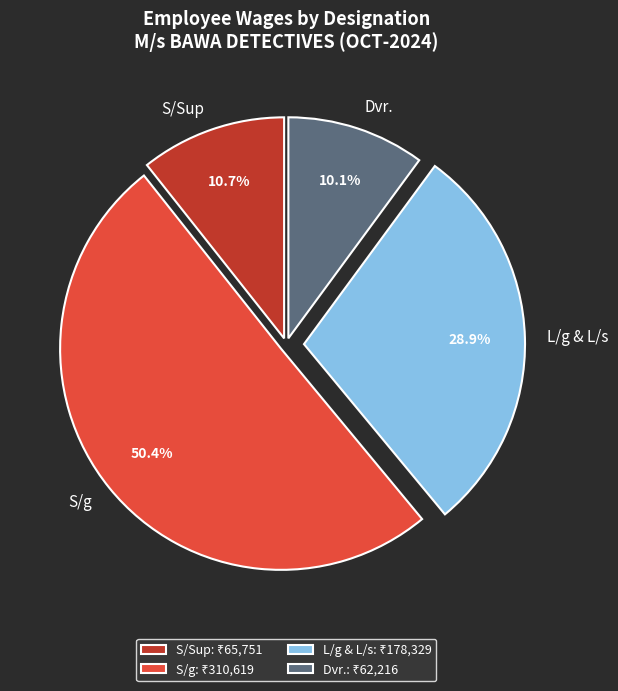

Combined, what portion of the pie is Dvr. and L/g & L/s?

39.0%